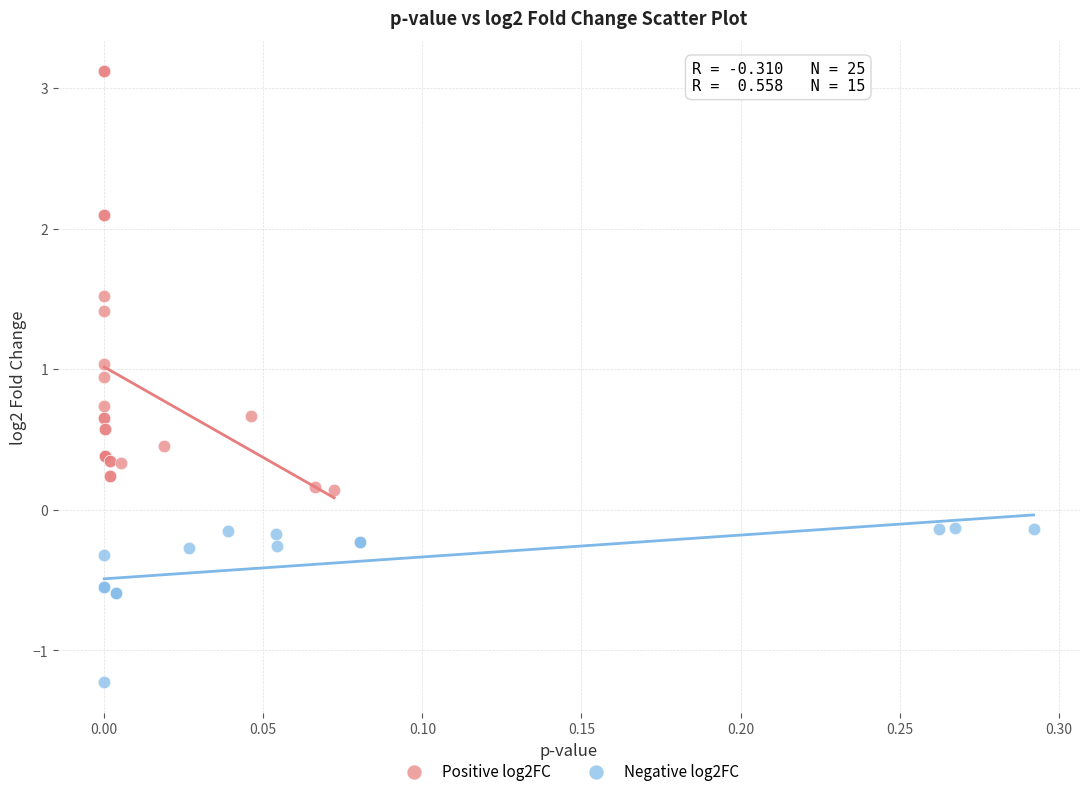

Which series has the largest Y range (max minus min)?

Positive log2FC